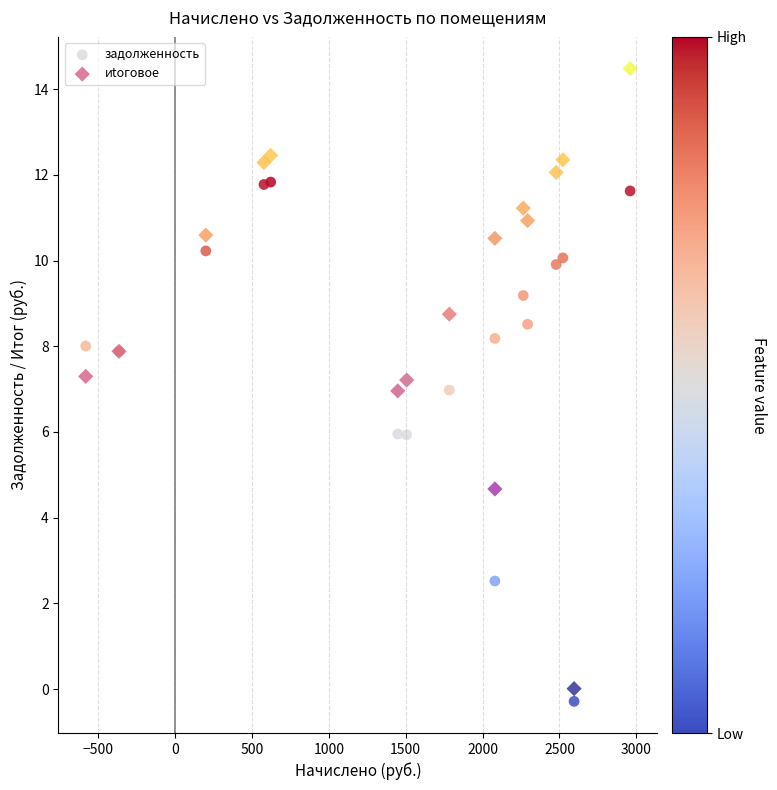

What is the X range (max minus min) for the scatter plot?

3541.3